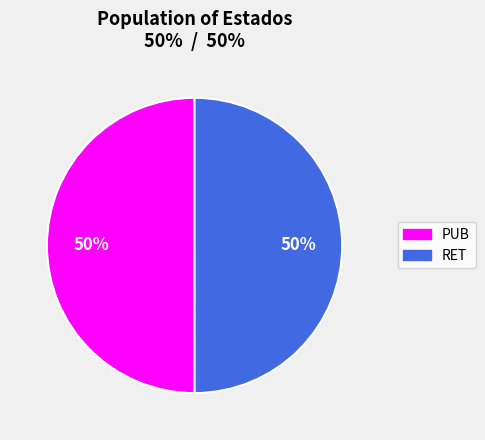

Combined, do PUB and RET account for over 50%?

Yes